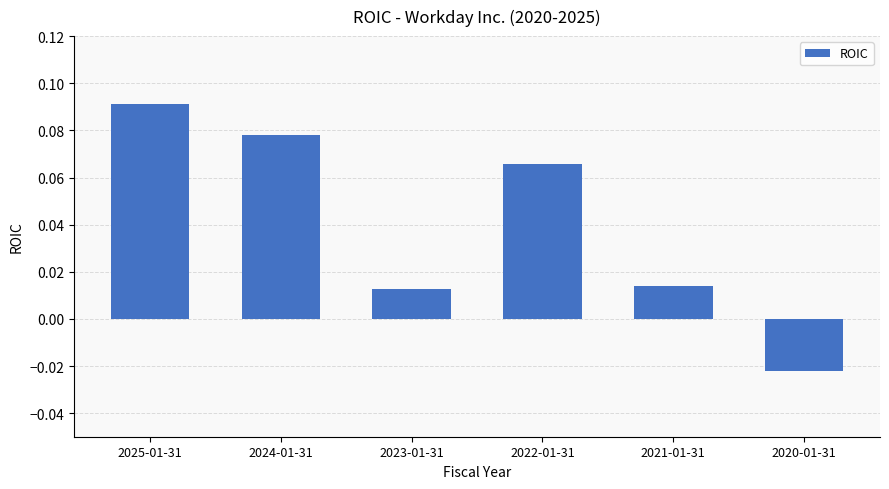

What position from the left is 2025-01-31?

1